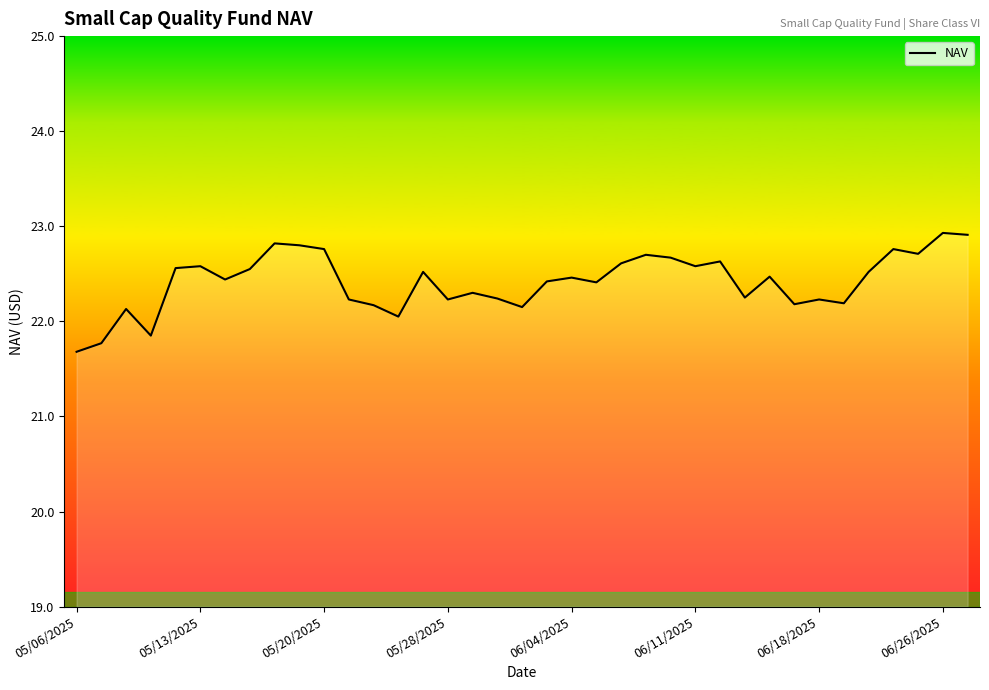

What is the smallest value displayed?

21.7